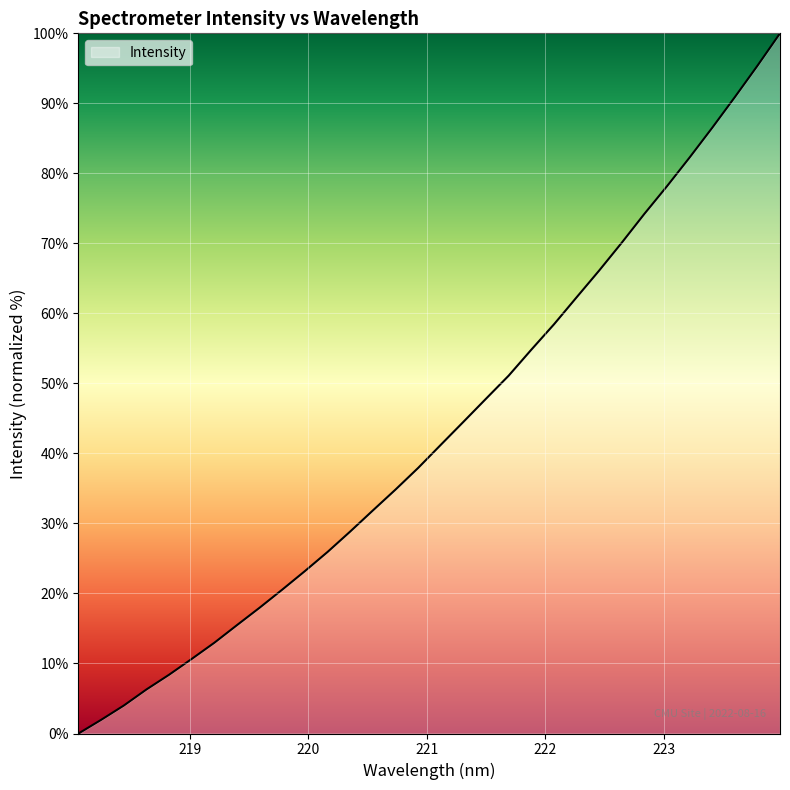

What is the difference between the maximum and minimum values?

100.0